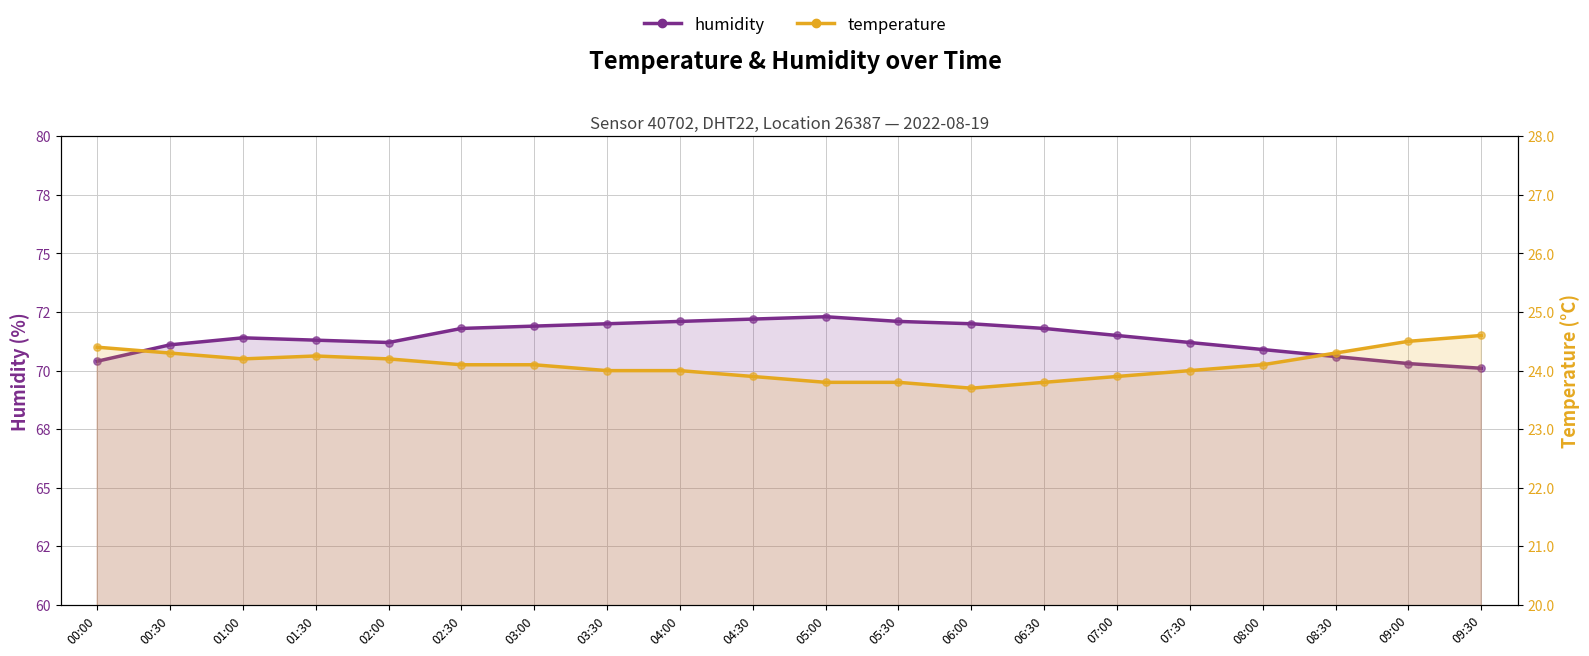

What is the total value across all series at 06:30?

95.6